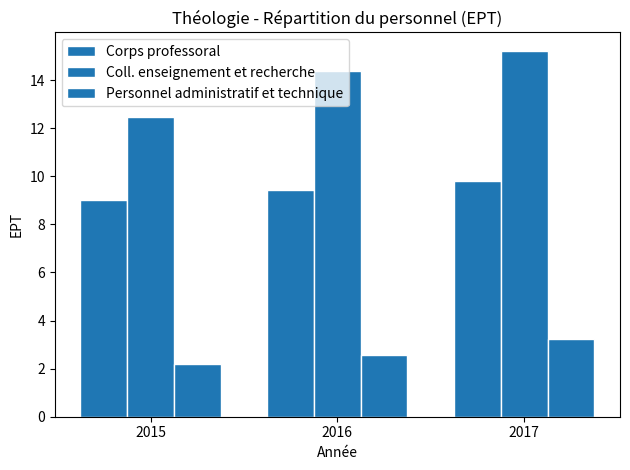

What is the average value of the Personnel administratif et technique series?

2.7